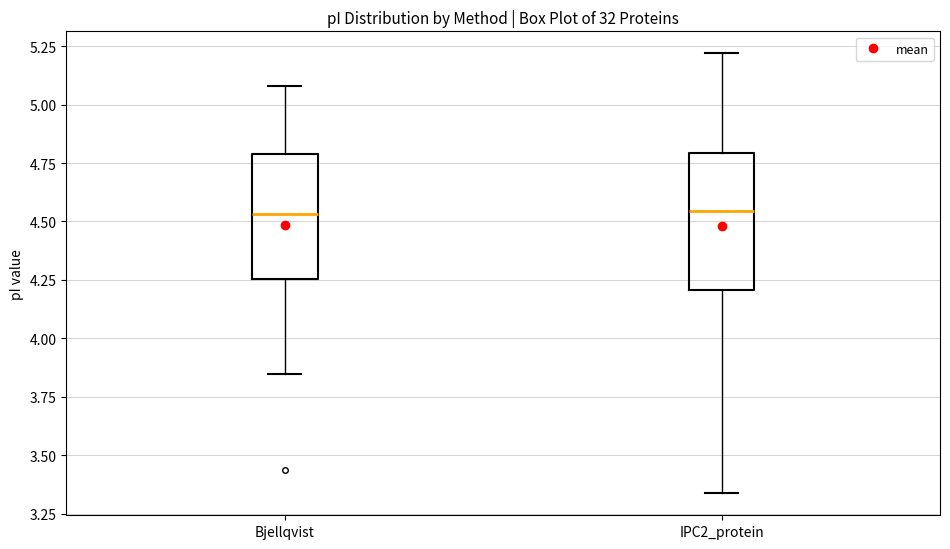

Reading left to right, transcribe this box plot: for each box, give where its median line is, the range the box spans, and where its two whiskers end, as read against the y-axis. The values are not printed on the chart, so give them approximately, as read against the axis.

Bjellqvist: median 4.55, box 4.25 to 4.80, whiskers 3.85 to 5.10
IPC2_protein: median 4.55, box 4.20 to 4.80, whiskers 3.35 to 5.20